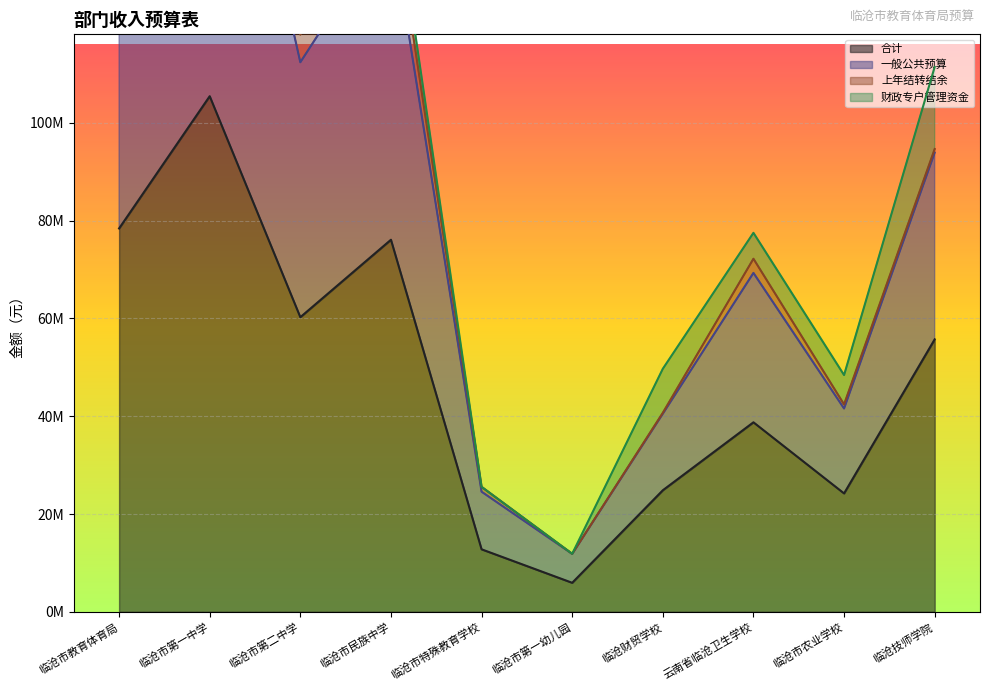

List the labels in order of 一般公共预算 value, smallest first.

临沧市第一幼儿园, 临沧市特殊教育学校, 临沧财贸学校, 临沧市农业学校, 云南省临沧卫生学校, 临沧技师学院, 临沧市第二中学, 临沧市教育体育局, 临沧市民族中学, 临沧市第一中学